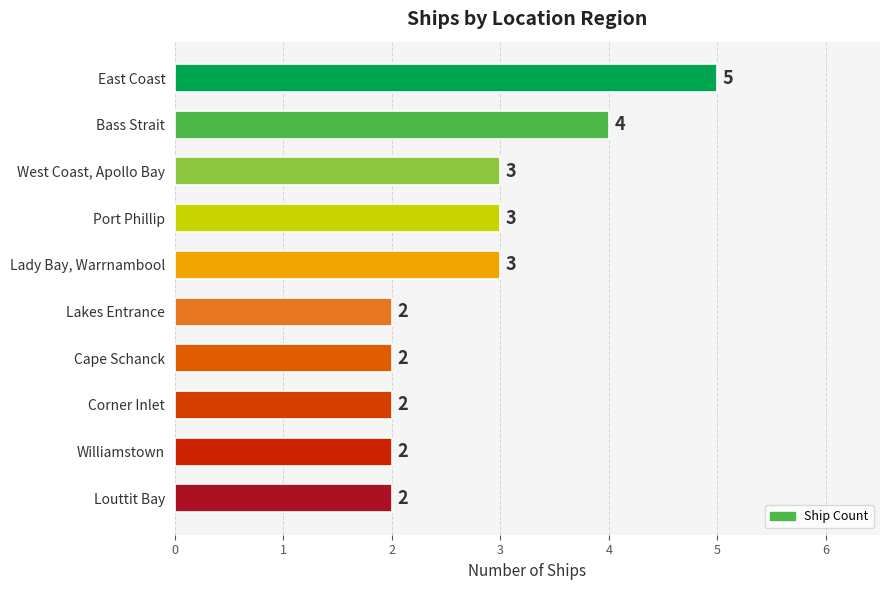

The value at East Coast is 3. True or false?

False